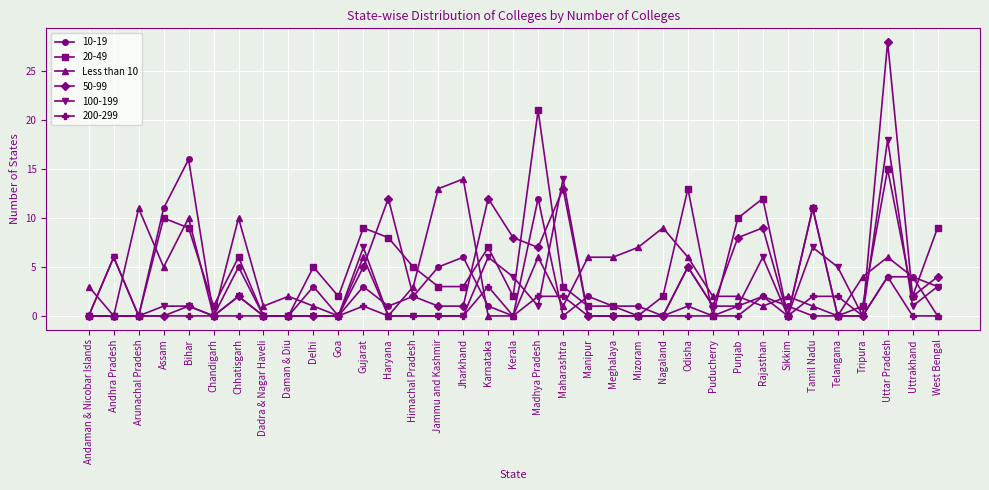

What position from the left is Gujarat?

12